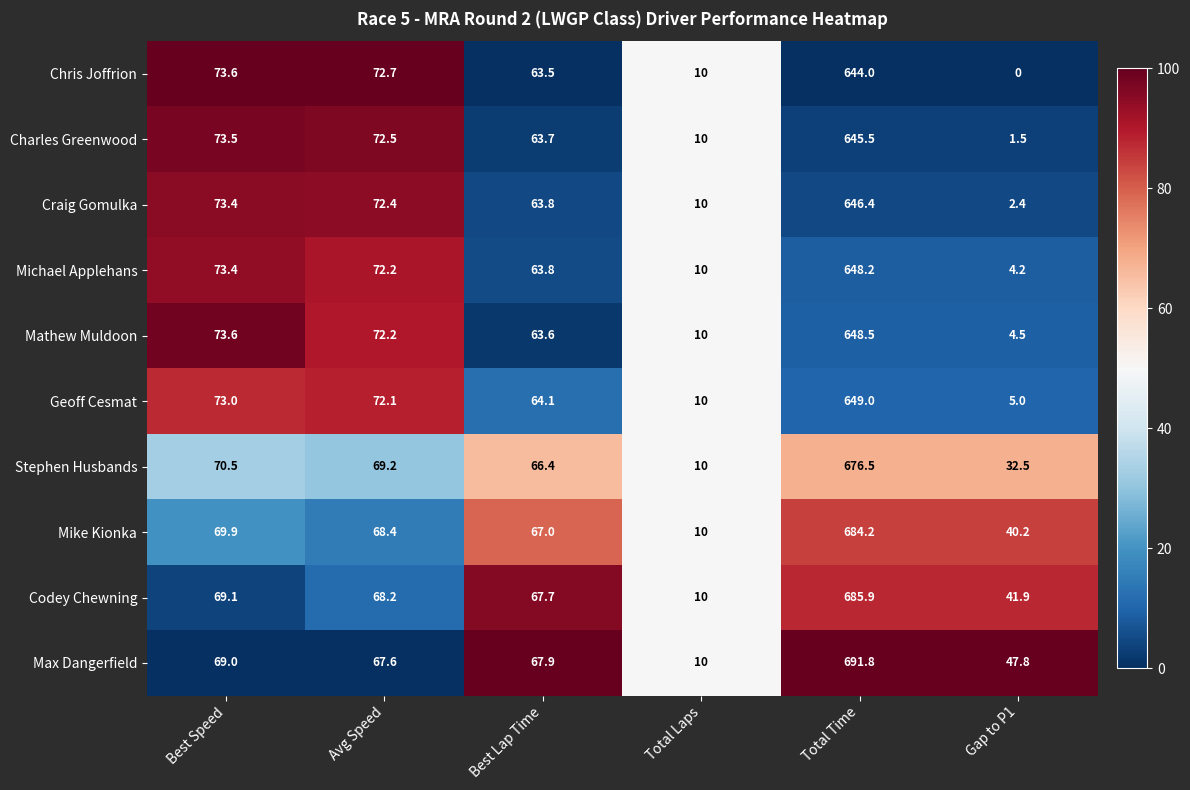

What is the difference between the second highest and minimum values in the Chris Joffrion series?

73.6